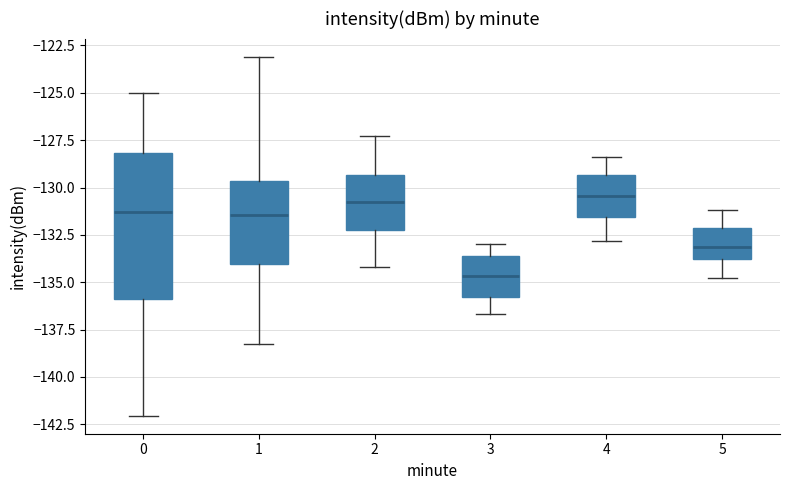

Comparing the boxes themselves (not the whiskers), which one is the tallest?

0